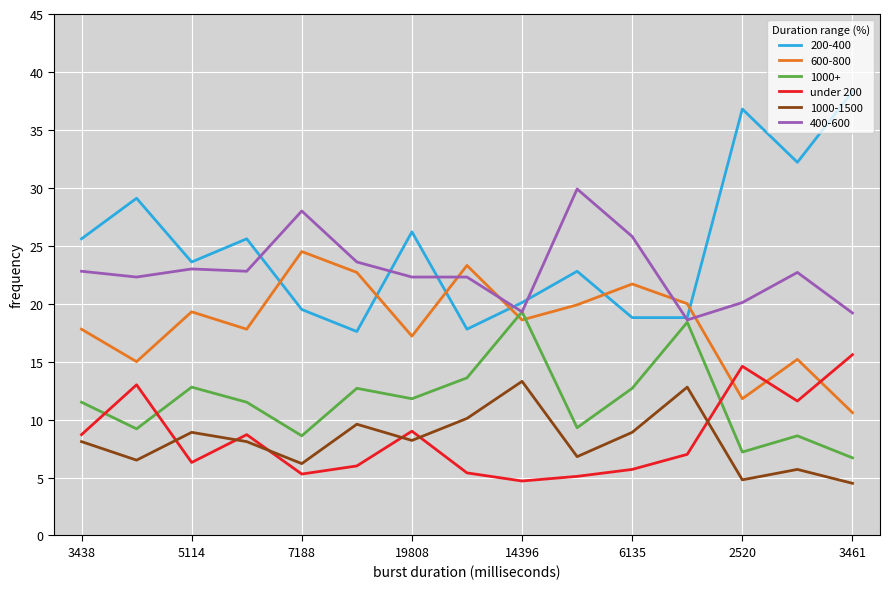

True or false: 400-600 and under 200 cross at least once.

False